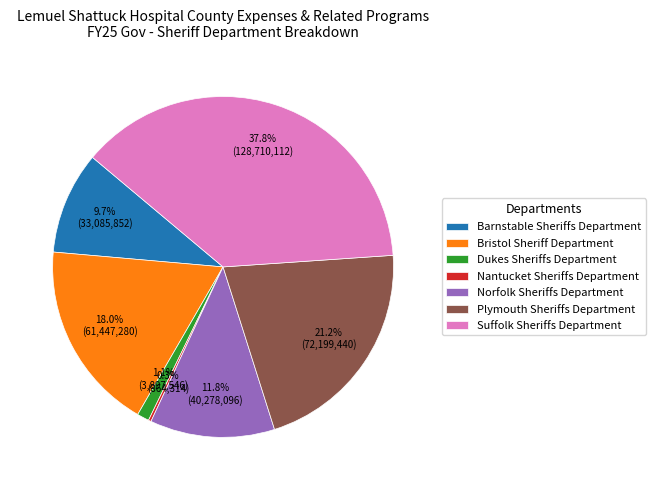

Does Suffolk Sheriffs Department represent more than half of the total?

No